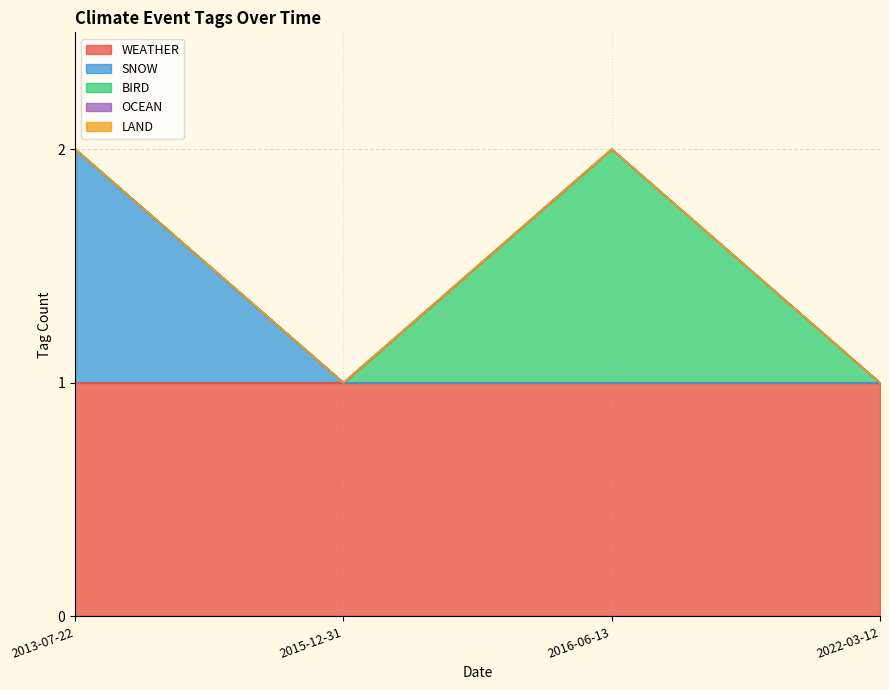

What is the difference between the highest and lowest values at 2015-12-31?

1